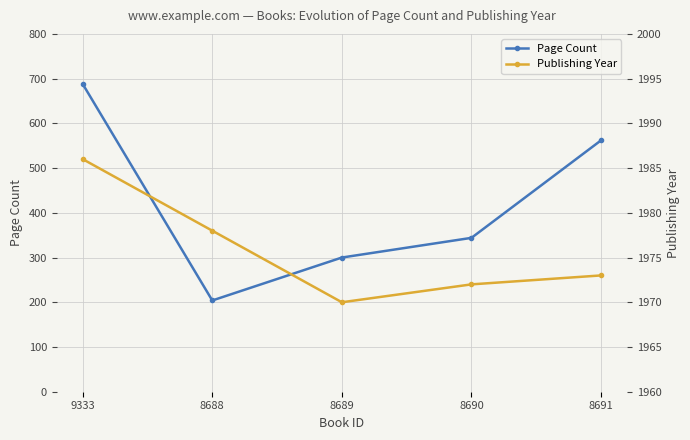

True or false: Publishing Year and Page Count cross at least once.

False